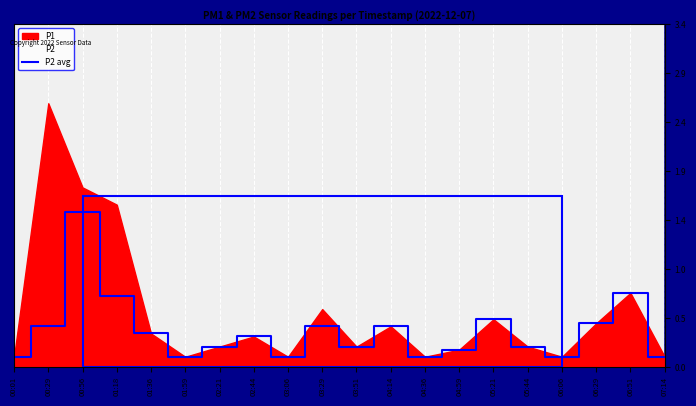

What is the value of the 10th point from the left?

0.4